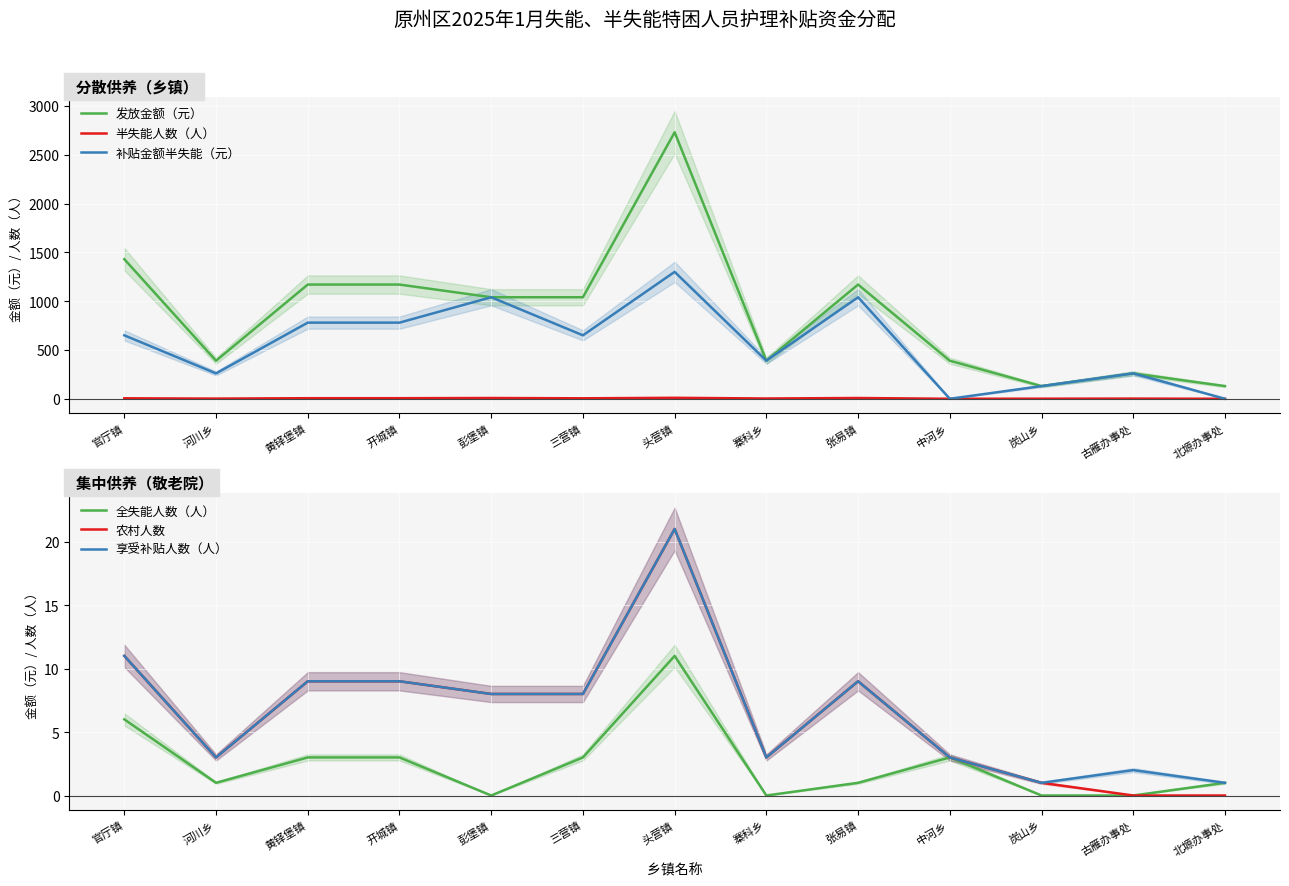

Reading right to left, transcribe all the data shown in this chart.

发放金额（元）: 北塬办事处=130	古雁办事处=260	炭山乡=130	中河乡=390	张易镇=1170	寨科乡=390	头营镇=2730	三营镇=1040	彭堡镇=1040	开城镇=1170	黄铎堡镇=1170	河川乡=390	官厅镇=1430
半失能人数（人）: 北塬办事处=0	古雁办事处=2	炭山乡=1	中河乡=0	张易镇=8	寨科乡=3	头营镇=10	三营镇=5	彭堡镇=8	开城镇=6	黄铎堡镇=6	河川乡=2	官厅镇=5
补贴金额半失能（元）: 北塬办事处=0	古雁办事处=260	炭山乡=130	中河乡=0	张易镇=1040	寨科乡=390	头营镇=1300	三营镇=650	彭堡镇=1040	开城镇=780	黄铎堡镇=780	河川乡=260	官厅镇=650
全失能人数（人）: 北塬办事处=1	古雁办事处=0	炭山乡=0	中河乡=3	张易镇=1	寨科乡=0	头营镇=11	三营镇=3	彭堡镇=0	开城镇=3	黄铎堡镇=3	河川乡=1	官厅镇=6
农村人数: 北塬办事处=0	古雁办事处=0	炭山乡=1	中河乡=3	张易镇=9	寨科乡=3	头营镇=21	三营镇=8	彭堡镇=8	开城镇=9	黄铎堡镇=9	河川乡=3	官厅镇=11
享受补贴人数（人）: 北塬办事处=1	古雁办事处=2	炭山乡=1	中河乡=3	张易镇=9	寨科乡=3	头营镇=21	三营镇=8	彭堡镇=8	开城镇=9	黄铎堡镇=9	河川乡=3	官厅镇=11